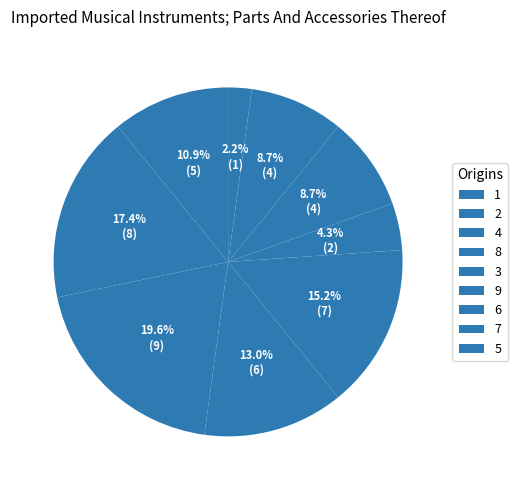

Is there a majority slice in this chart?

No